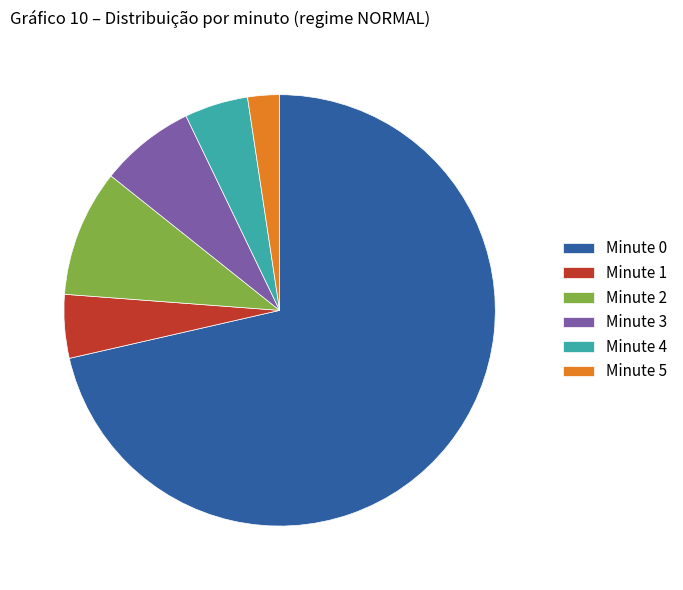

What is the ratio of the value at Minute 3 to the value at Minute 4?

1.5